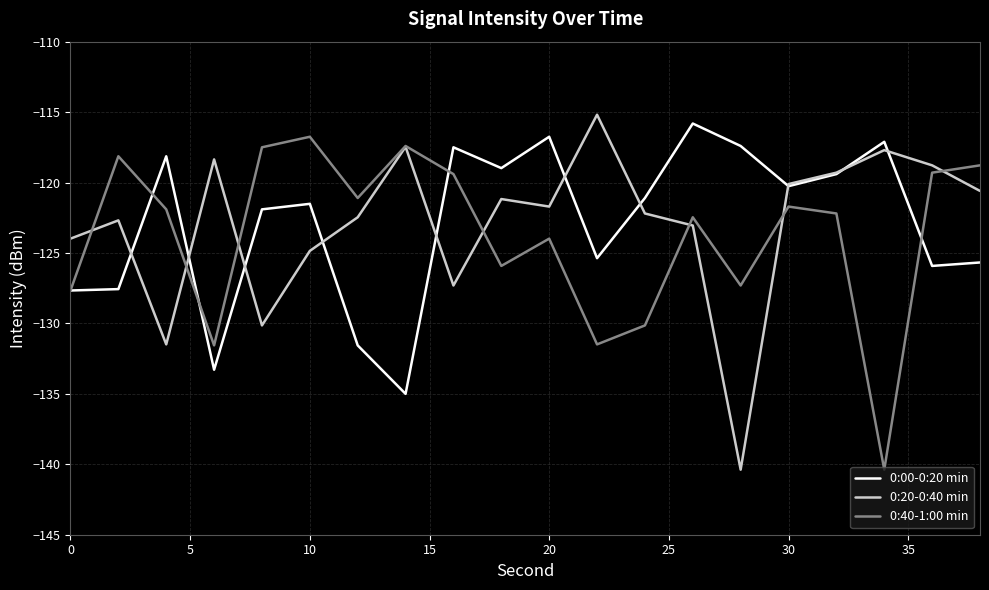

What is the maximum value for 0:00-0:20 min?

-115.8